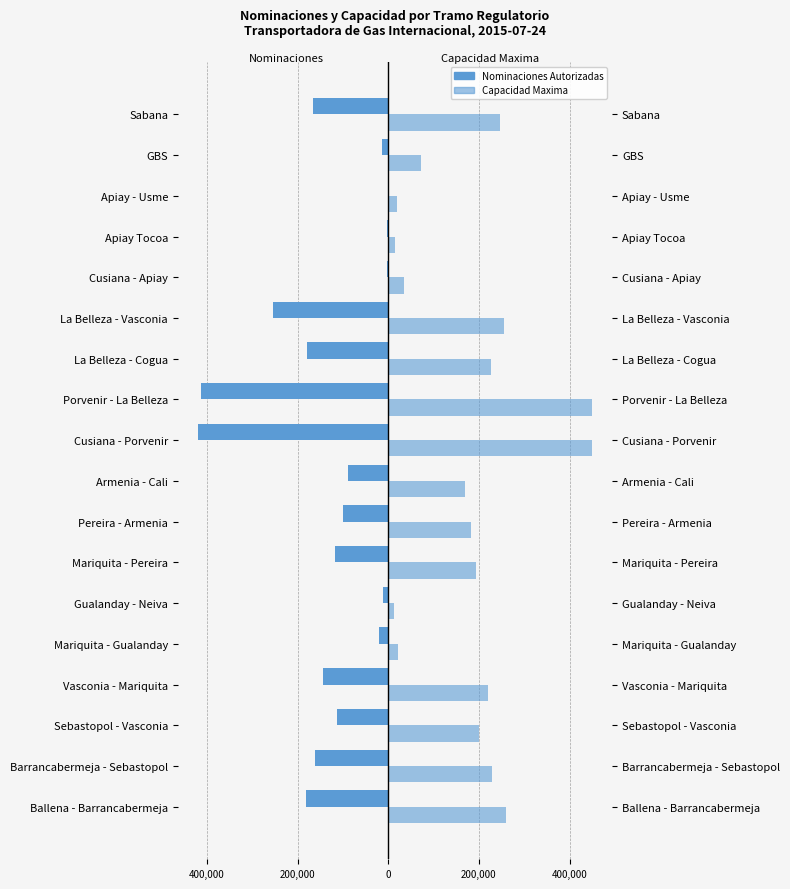

How many distinct data groups are displayed?

2